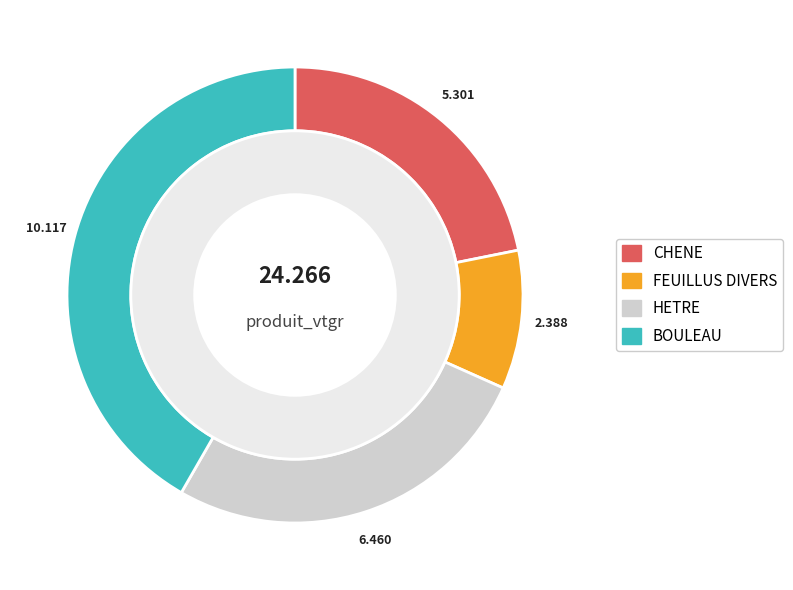

Is HETRE the majority of the pie?

No